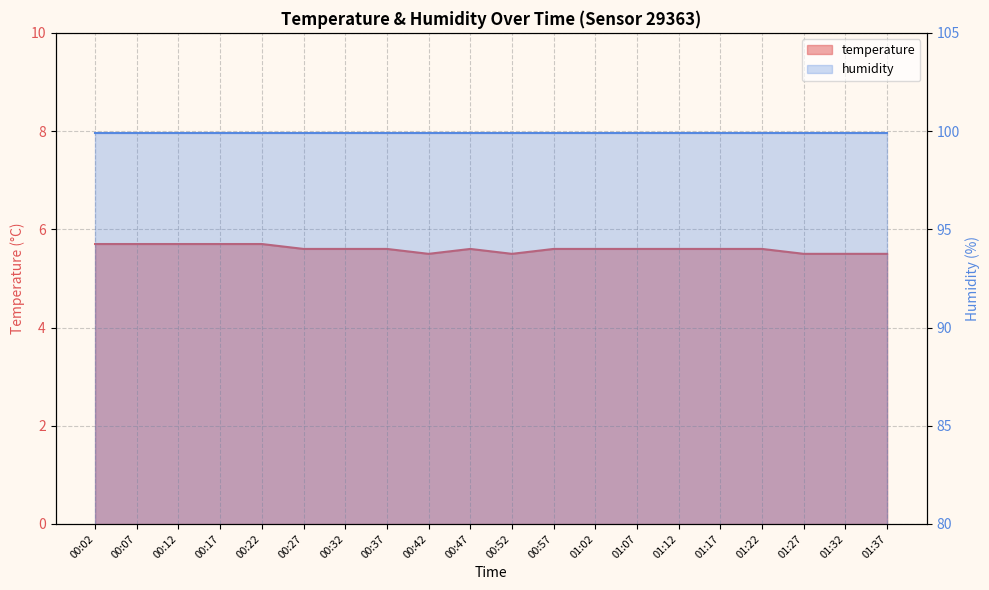

What is the change in value from 00:07 to 00:52?

-0.2